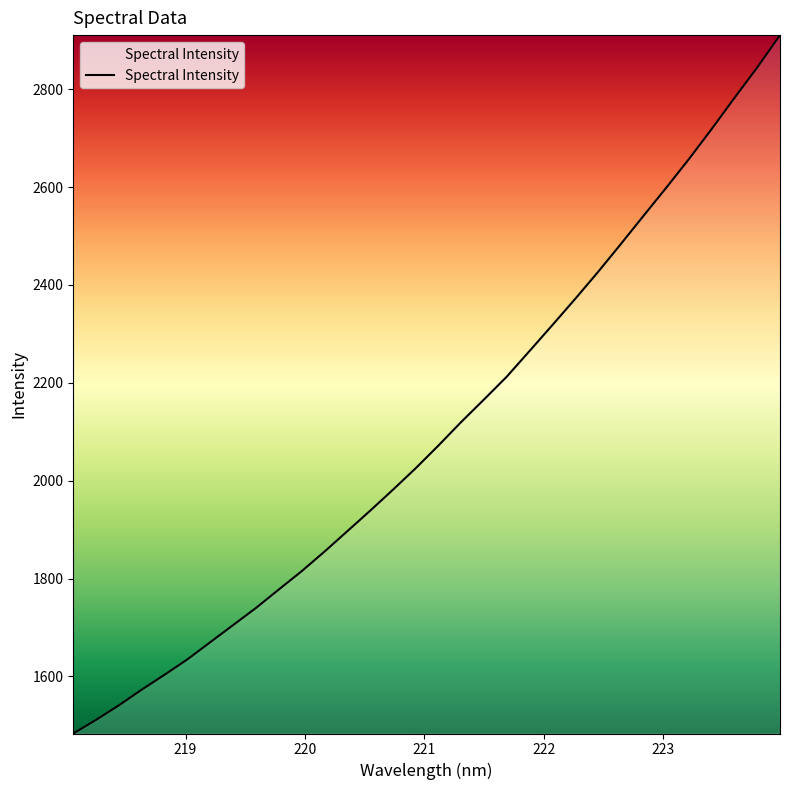

What is the smallest value displayed?

1483.2